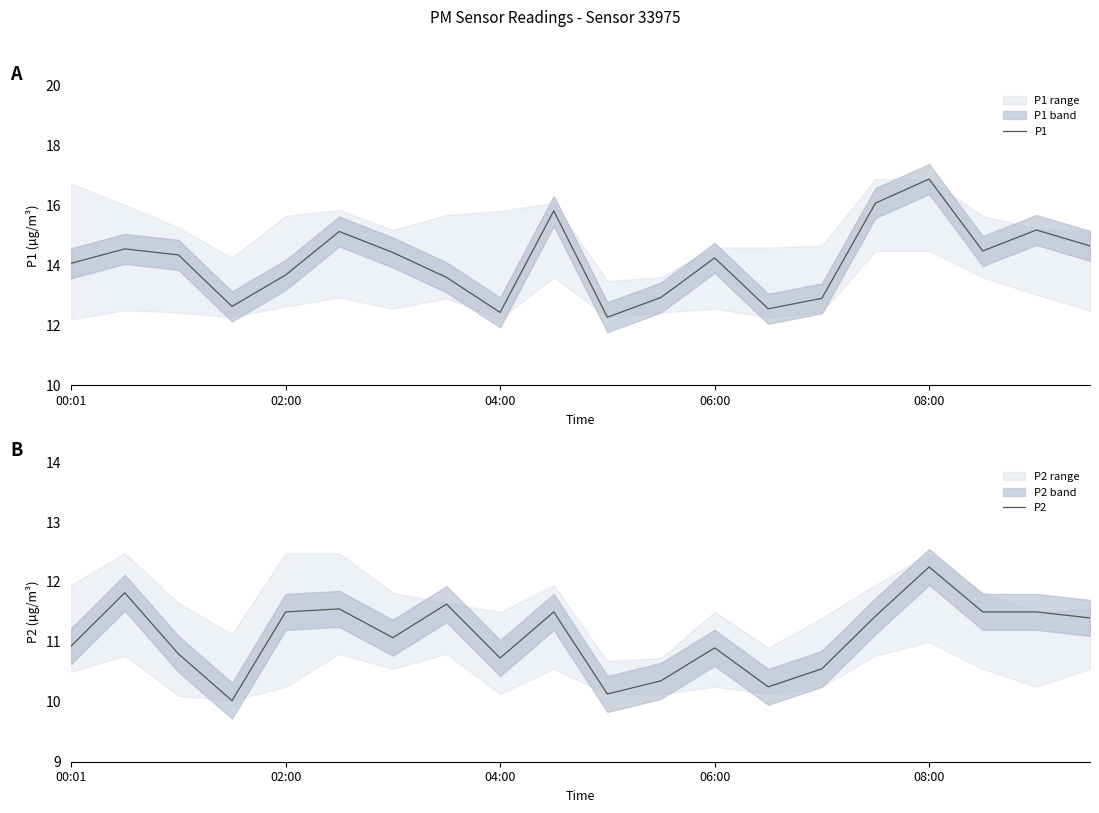

At how many categories does at least one series exceed 16?

2